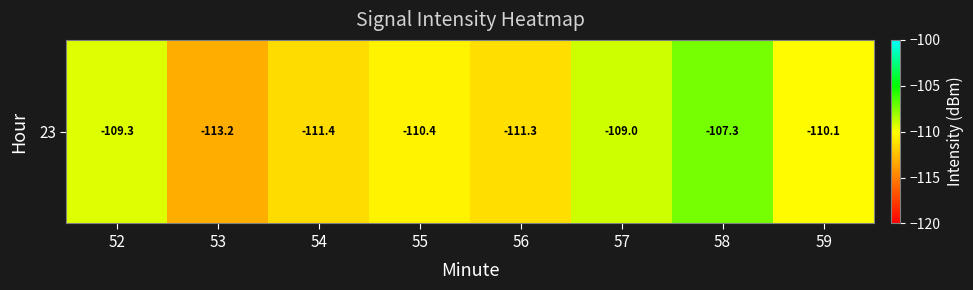

The value at 57 is -161.8. True or false?

False